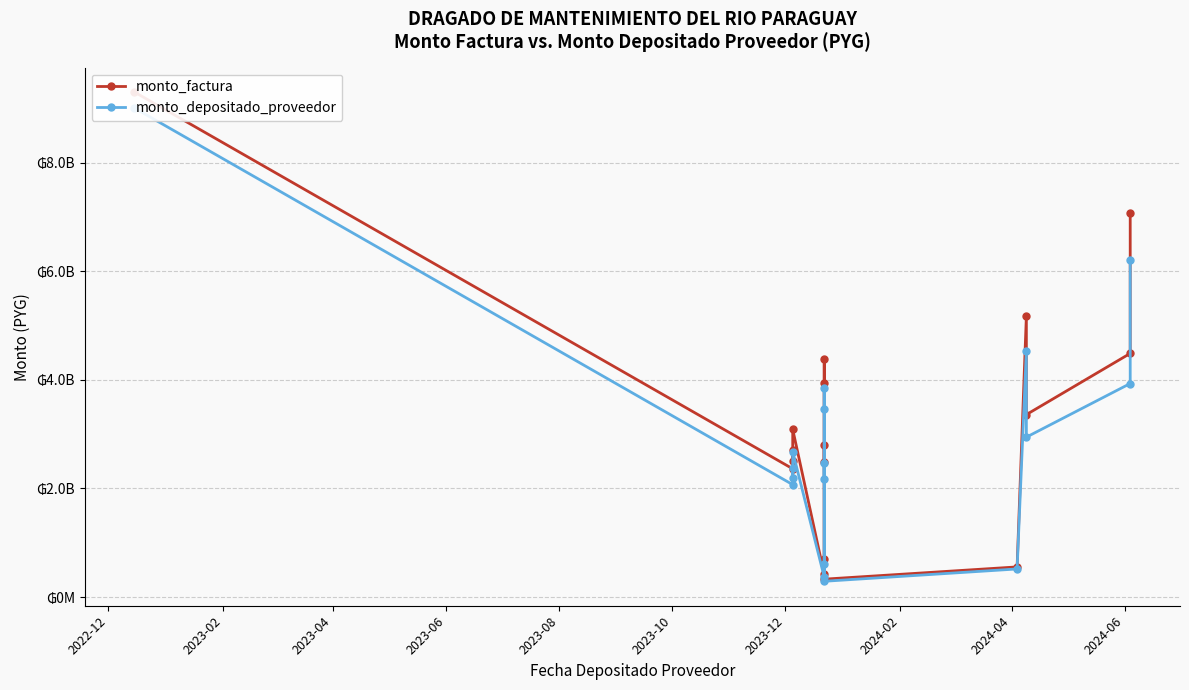

Where does the monto_factura series first go above 2806740000?

2022-12